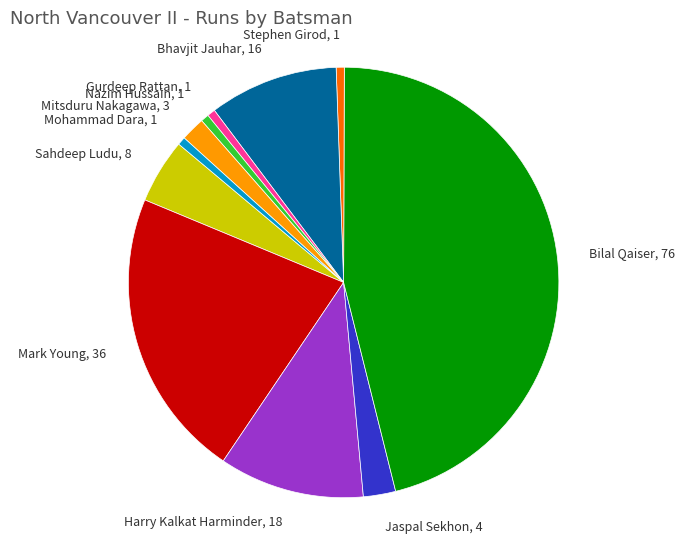

True or false: Bilal Qaiser, 76 accounts for 61% of the total.

False